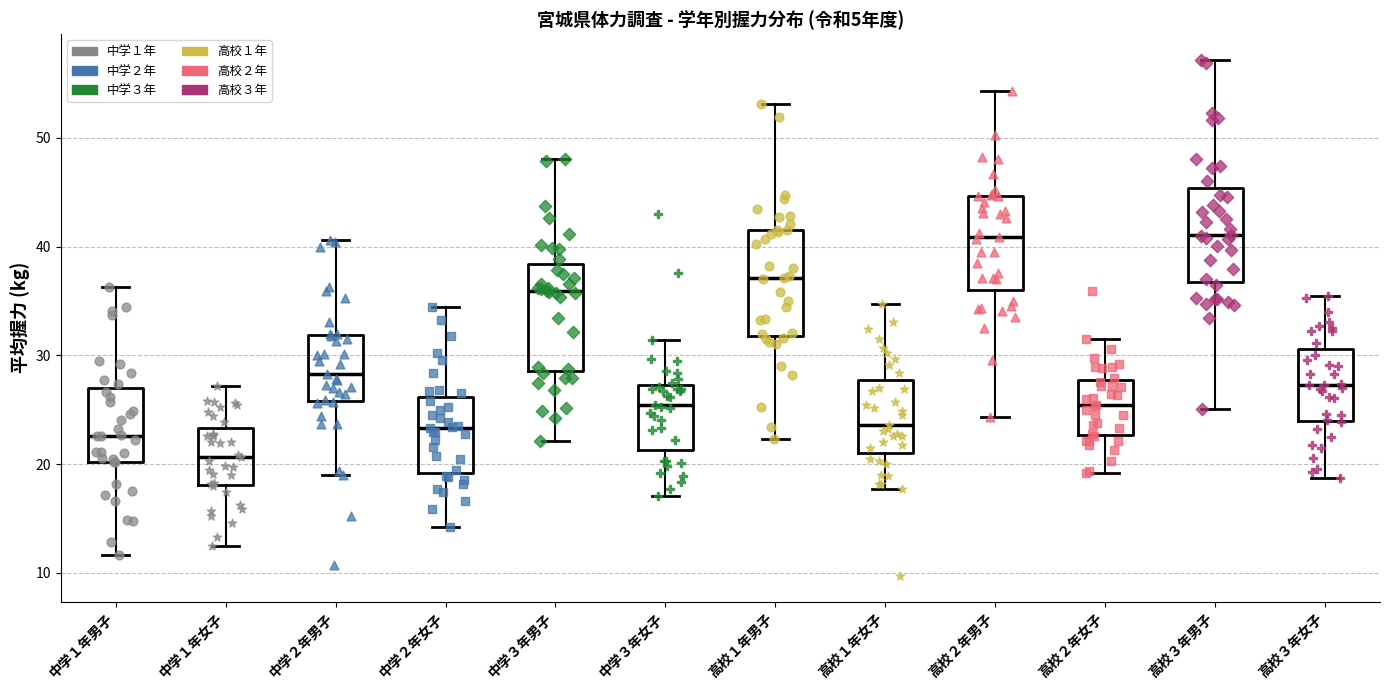

Where does the median line of the box for 高校３年女子 sit on the y-axis? The values are not printed on the chart, so give them approximately, as read against the axis.

27